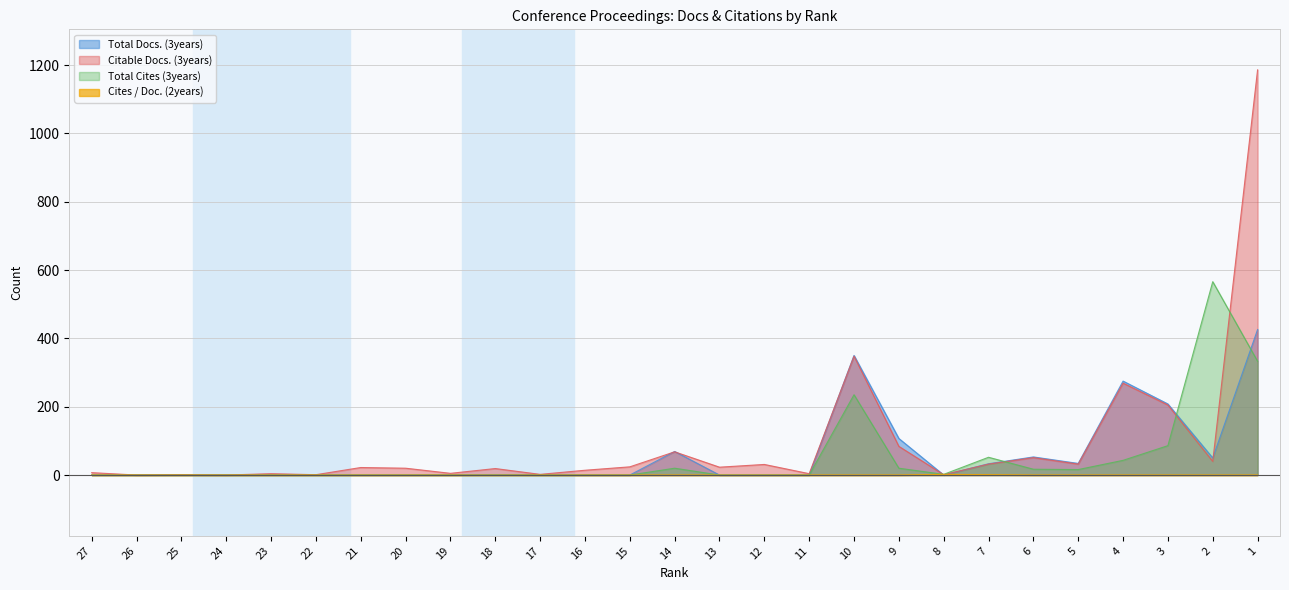

What is the value of the Total Cites (3years) point at the 26th from the left?

566